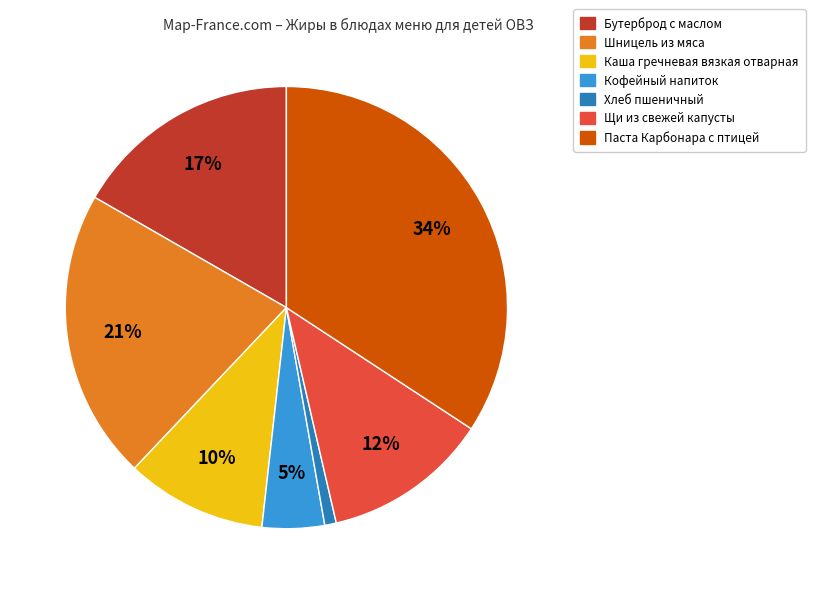

To the nearest percent, what is the difference between the largest and smallest slice percentages?

33%